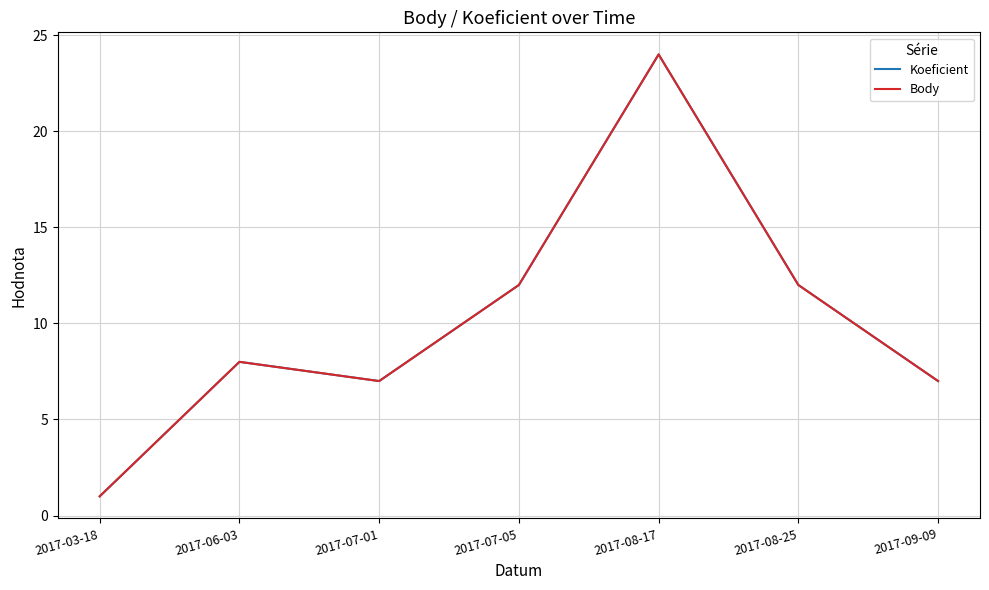

What position from the left is 2017-07-01?

3